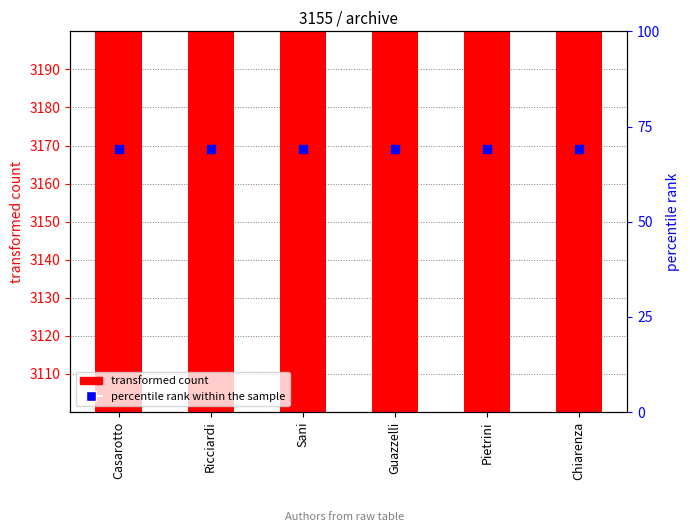

What are all the series names shown in the legend?

transformed count, percentile rank within the sample